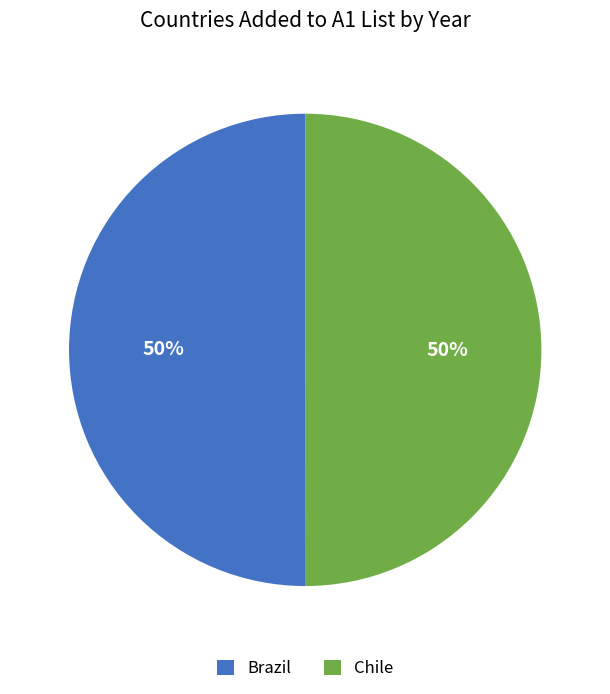

To the nearest percent, what portion does Chile represent?

50%